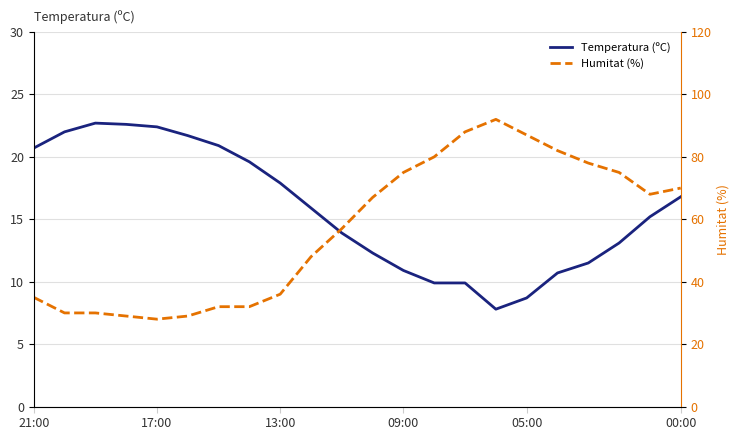

Is this an area chart (filled region under the line)?

No